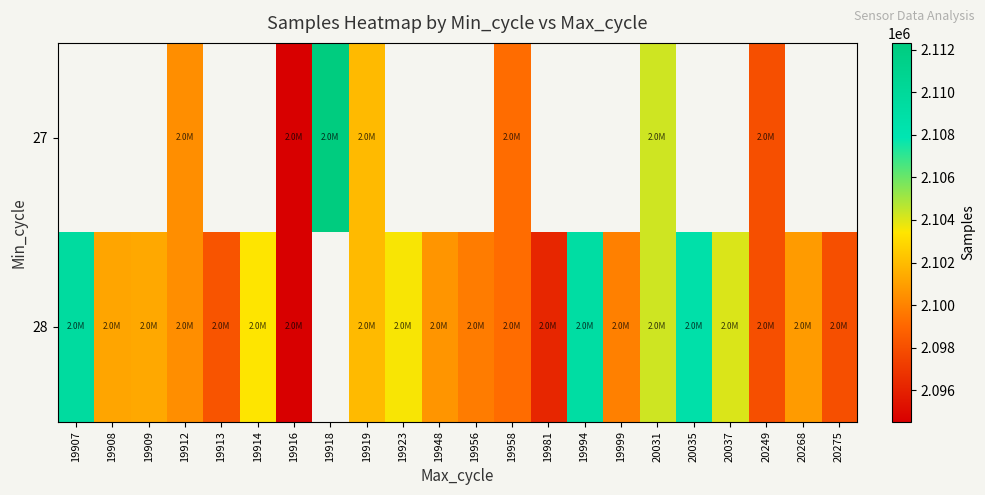

How many data points in 27 are above 2098003?

5